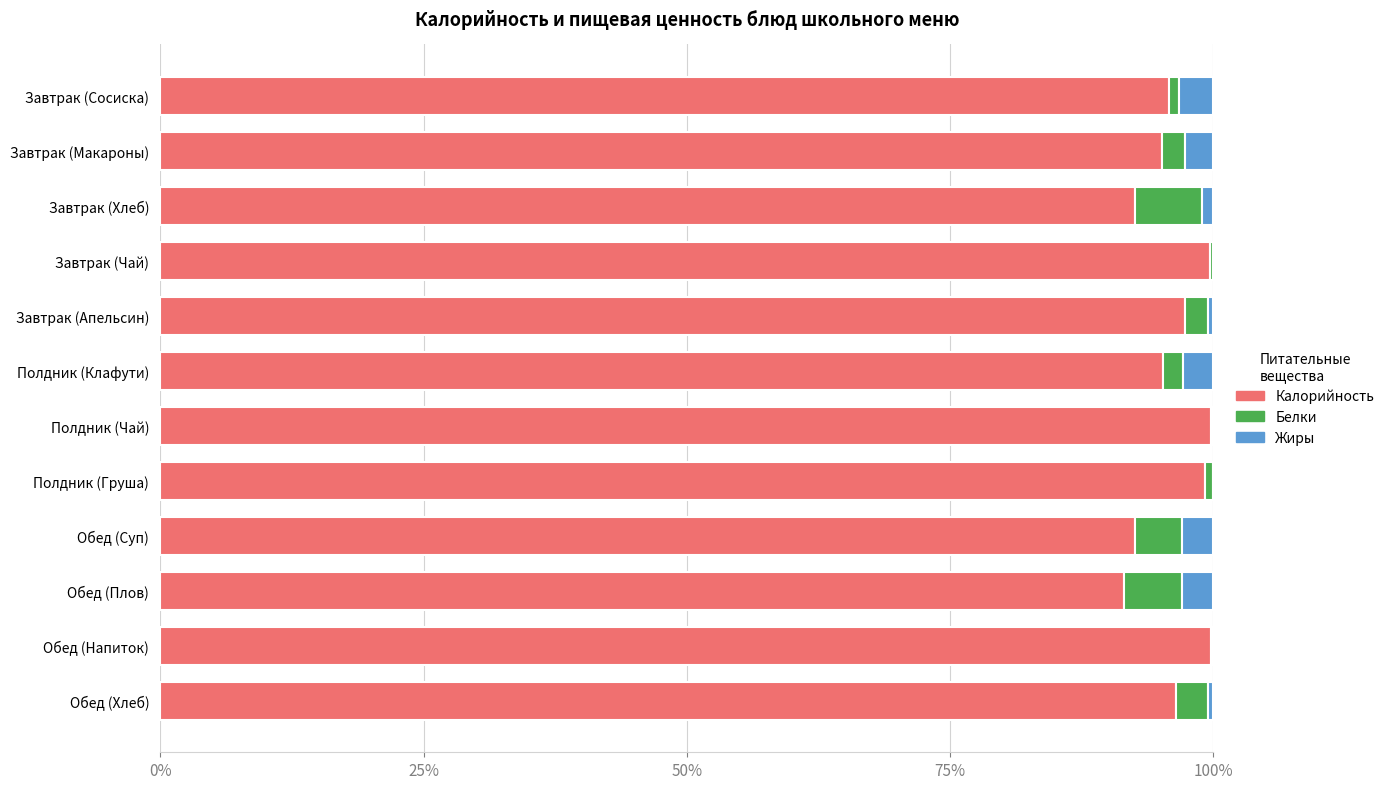

What is the maximum value for Калорийность?

99.8